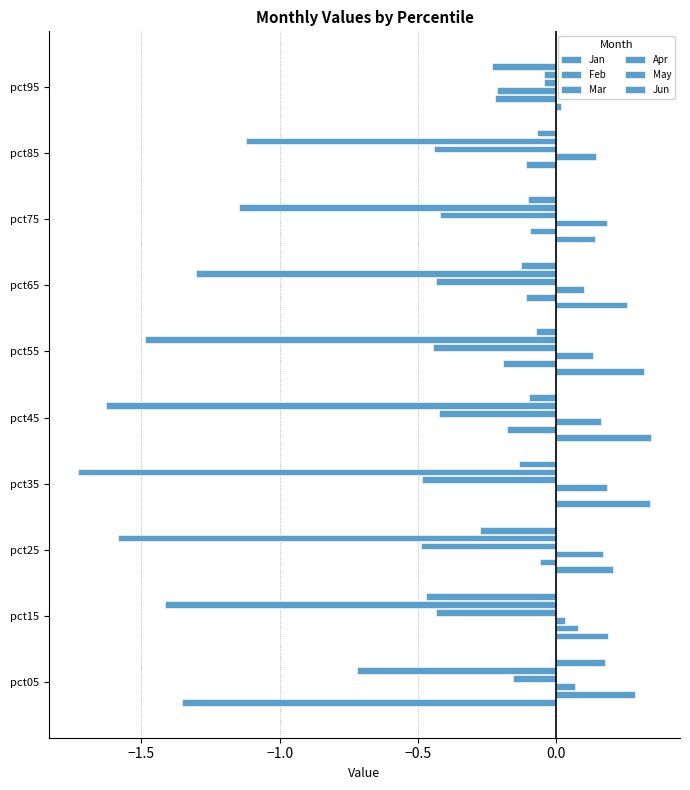

How many series are shown in this chart?

6